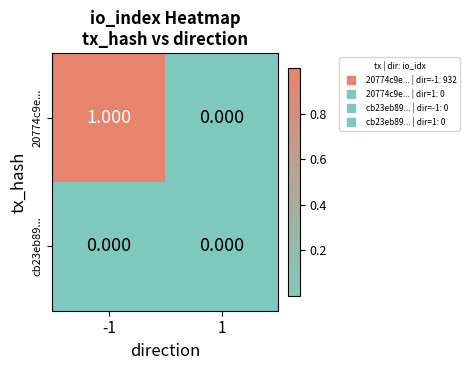

Reading left to right, extract all data points from this chart.

20774c9e...: -1=1	1=0
cb23eb89...: -1=0	1=0